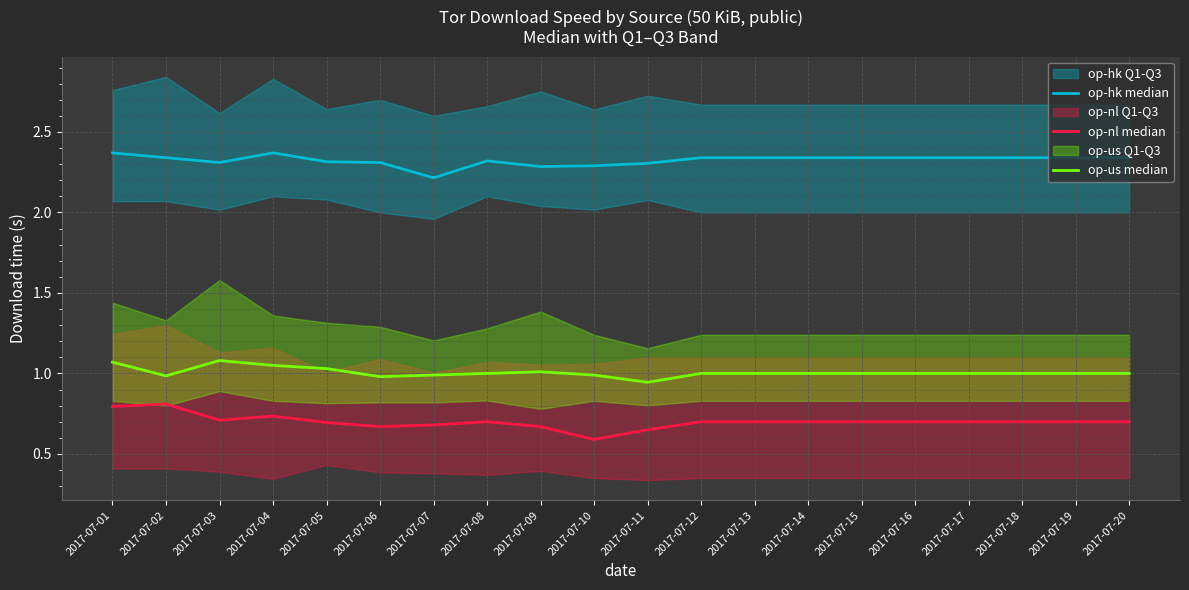

At which category does op-nl median reach its first local valley?

2017-07-03